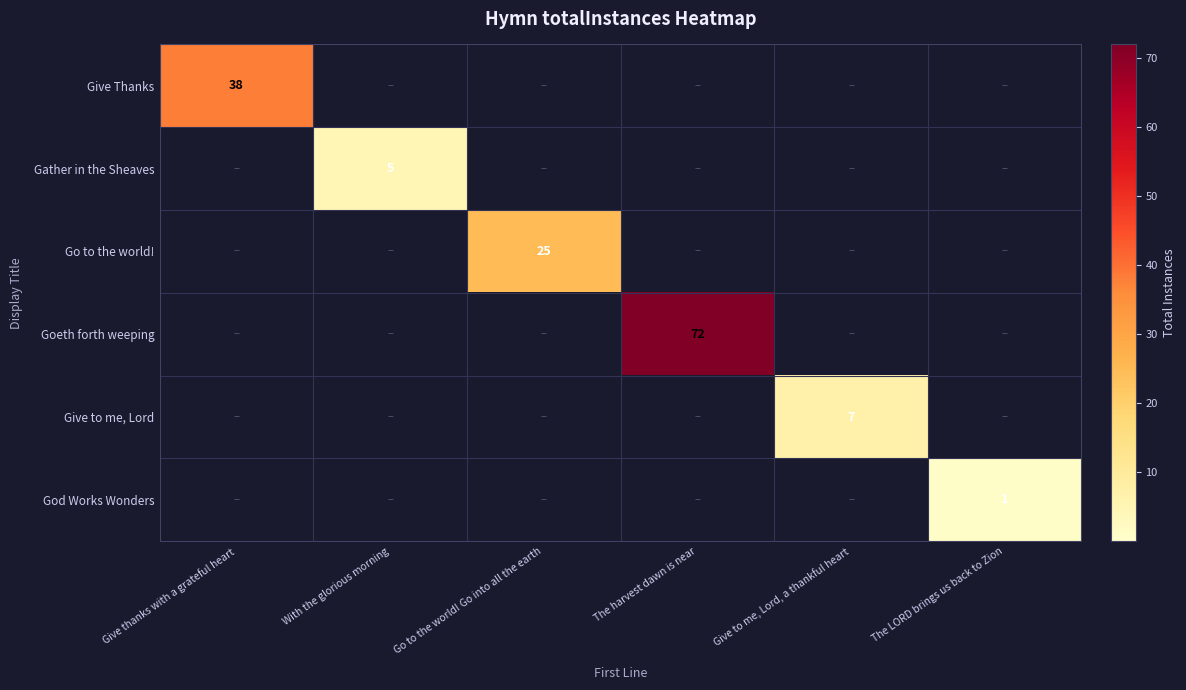

How many series are shown in this chart?

6